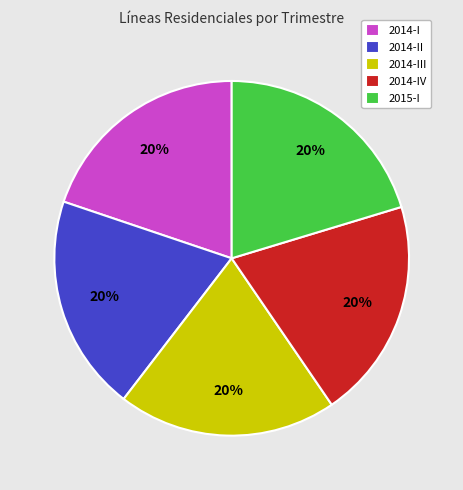

To the nearest percent, what is the average slice percentage?

20%